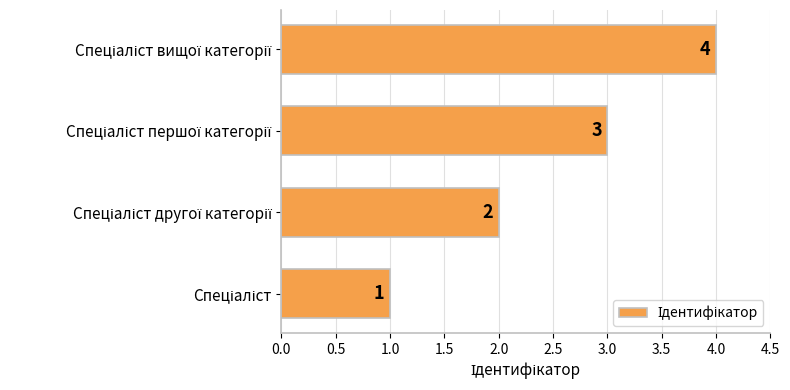

What is the sum of all values?

10